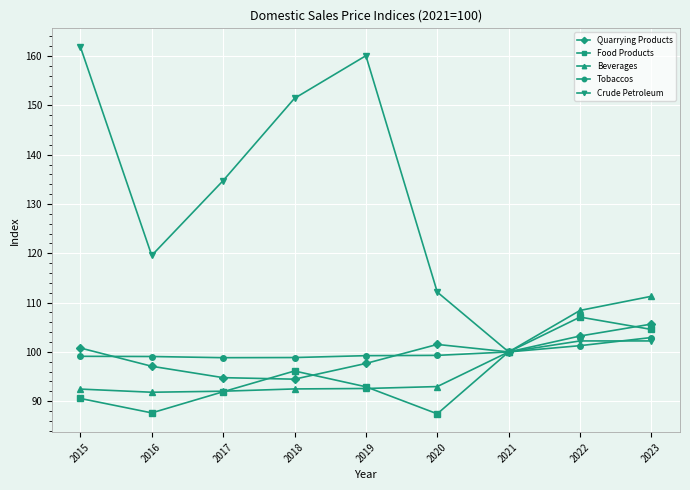

Which category has the highest value in the Beverages series?

2023